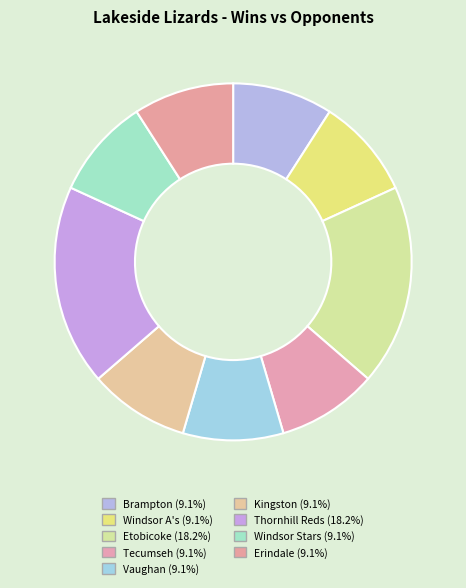

How many slices are in this pie chart?

9